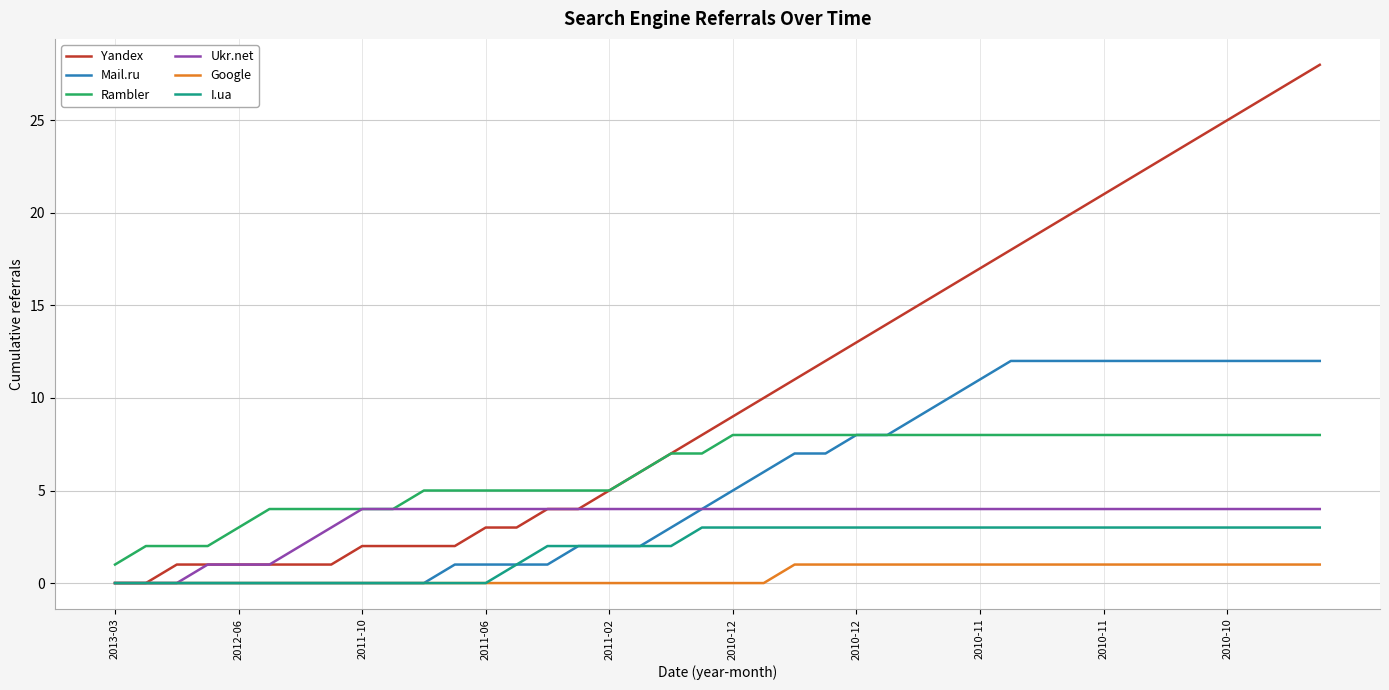

Does the chart have visible grid lines?

Yes